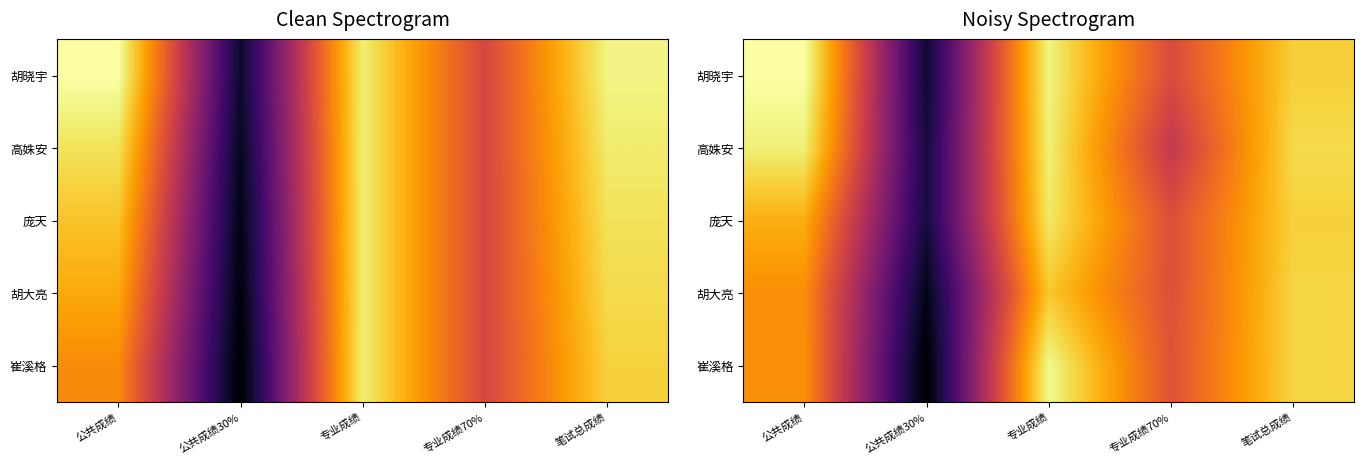

The value of 高姝安 at 笔试总成绩 is 59.3. True or false?

True